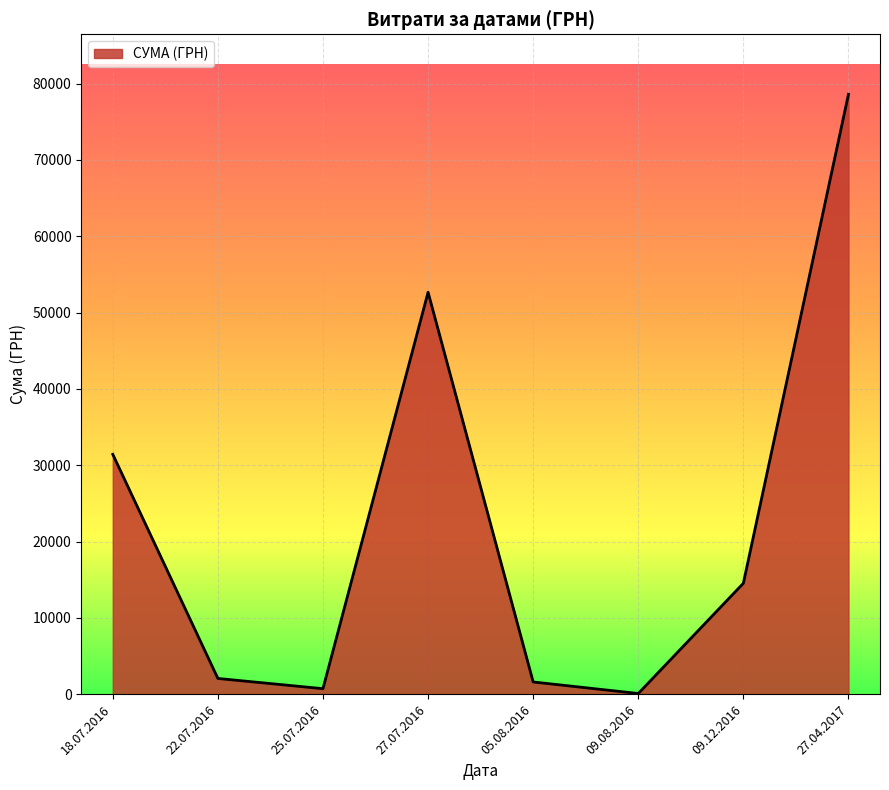

Which has a higher value, 18.07.2016 or 27.07.2016?

27.07.2016